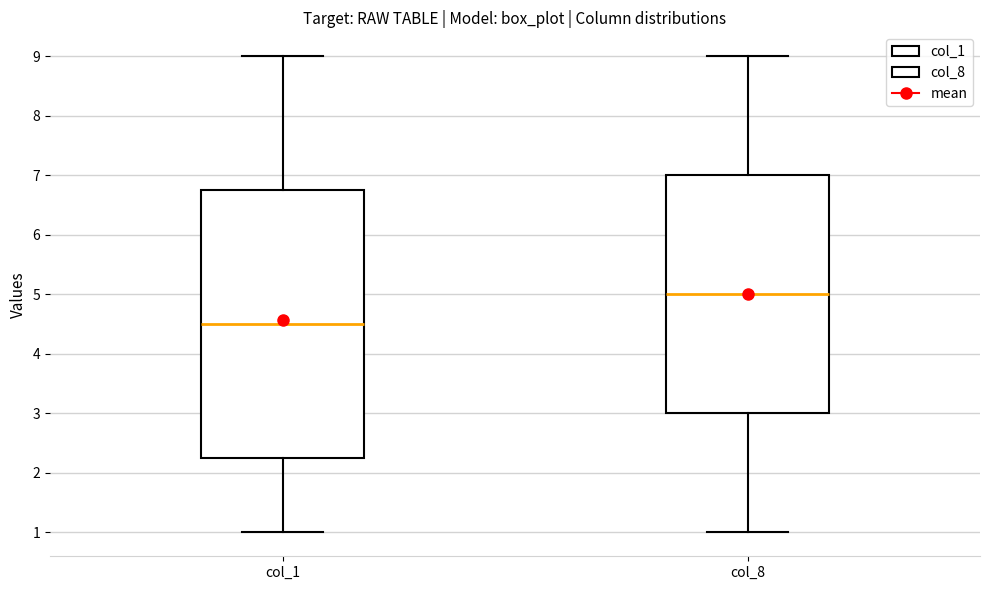

Comparing the boxes themselves (not the whiskers), which one is the tallest?

col_1